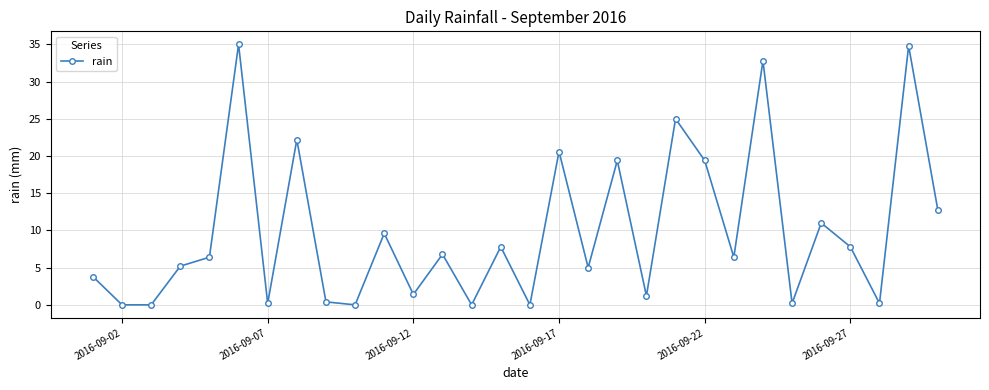

What is the value of the 26th point from the left?

11.0